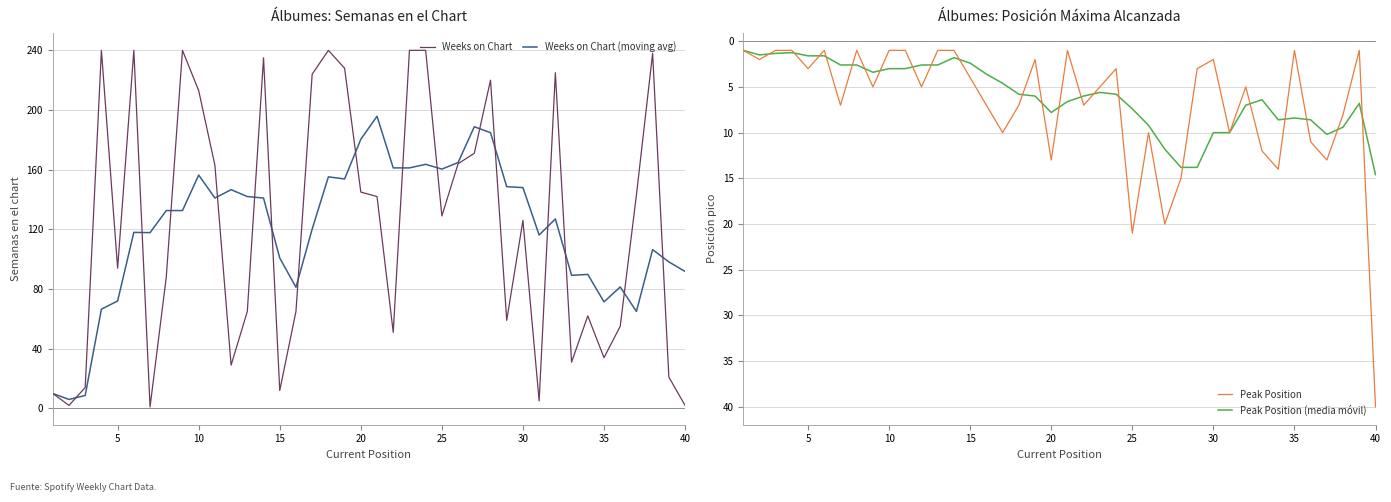

The Weeks on Chart series shows 220.4 at 25. True or false?

False